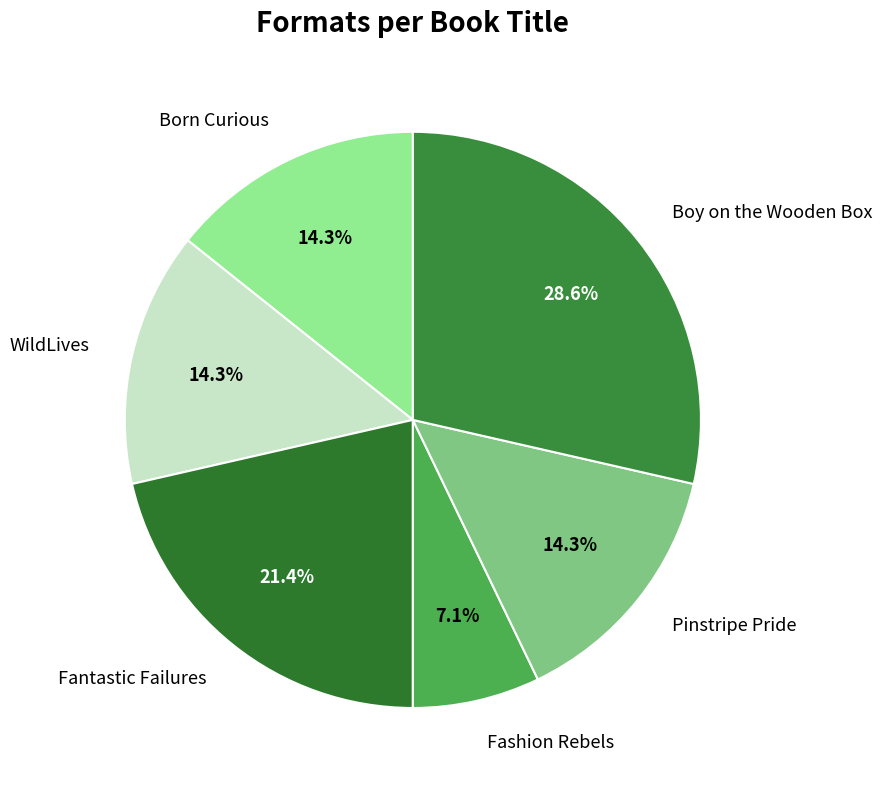

Approximately how many times larger is the value at Born Curious compared to Pinstripe Pride?

1.0